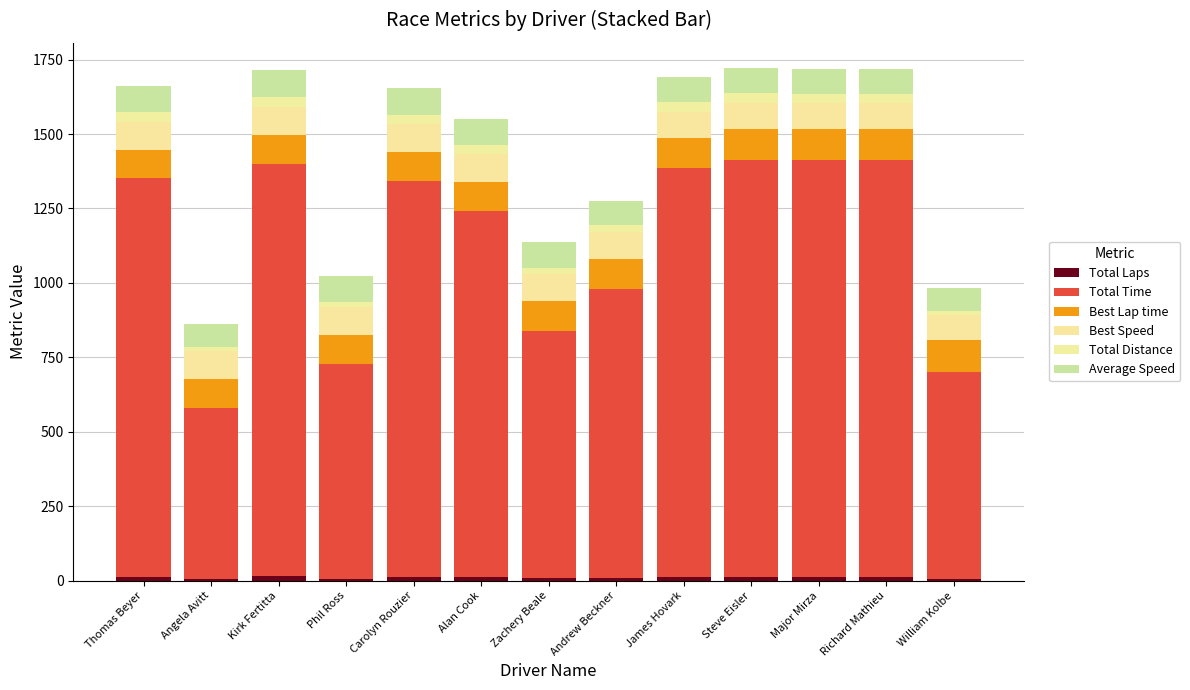

Are the bars horizontal?

No